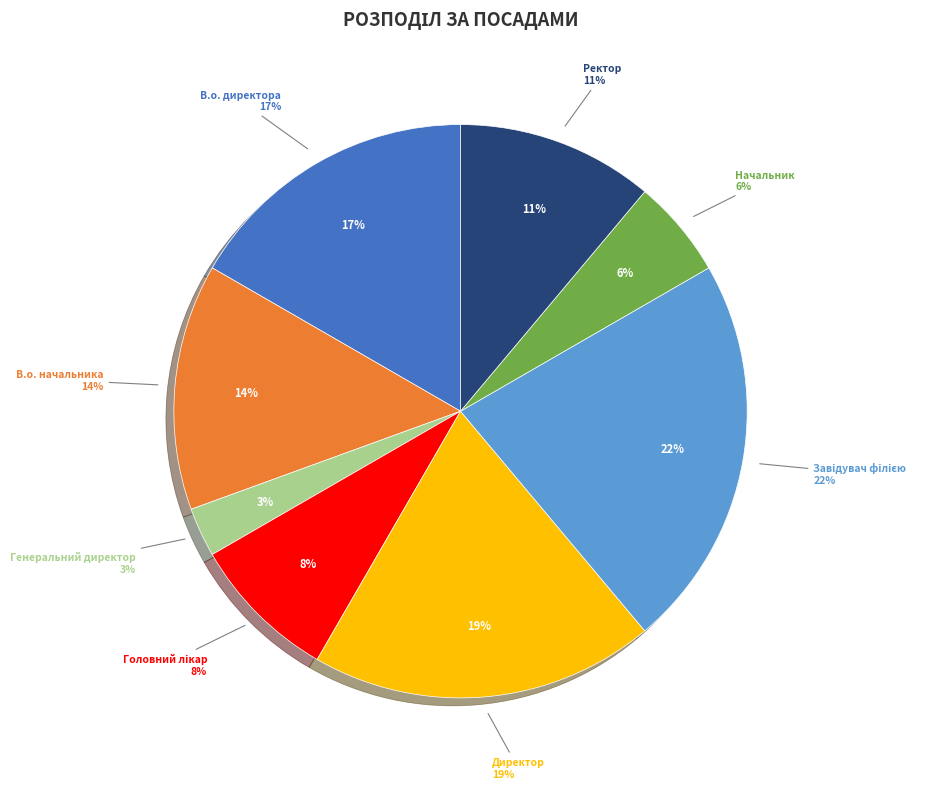

Do Начальник and Завідувач філією together represent more than half of the pie?

No